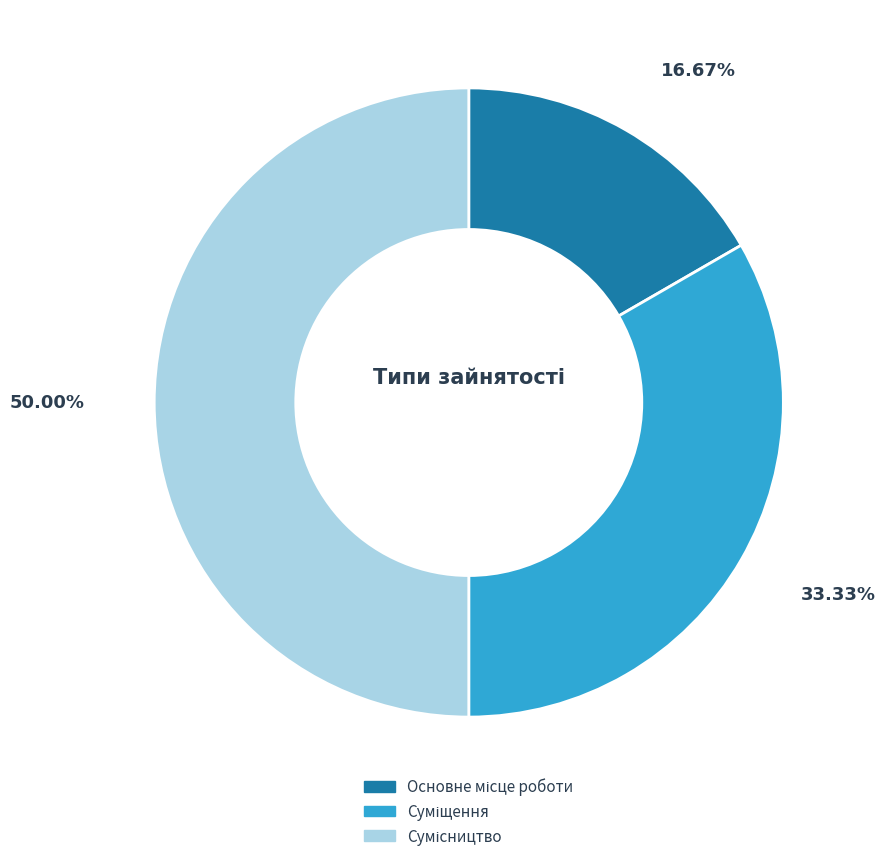

To the nearest percent, what is the difference between the largest and smallest slice percentages?

33%